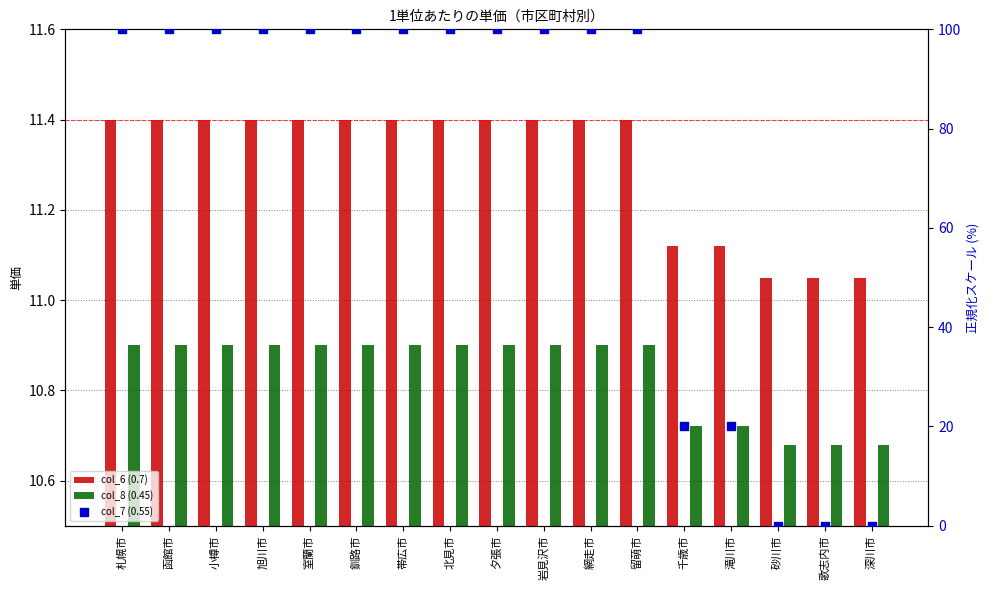

At how many categories does at least one series exceed 17?

14